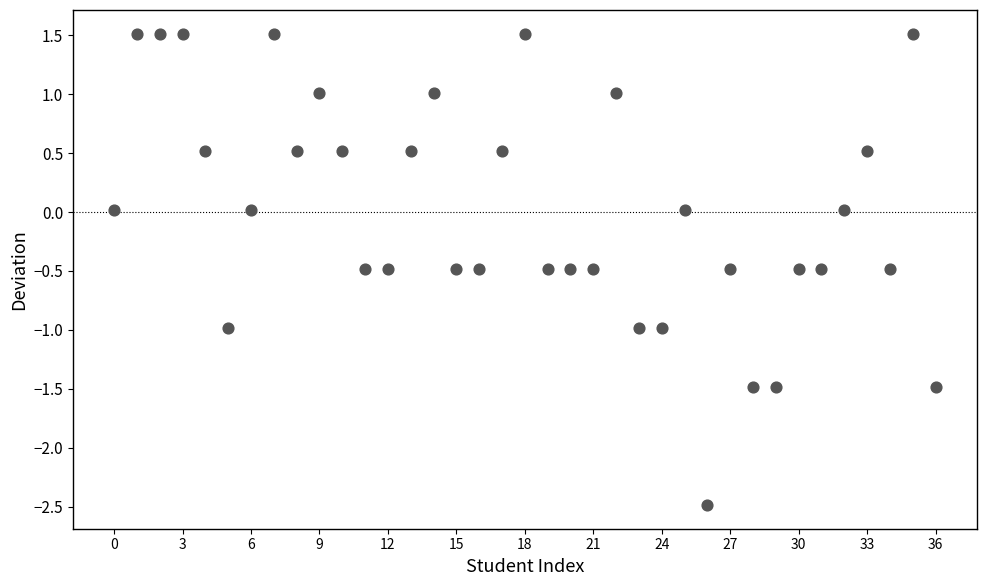

How many points are shown in the scatter plot?

37